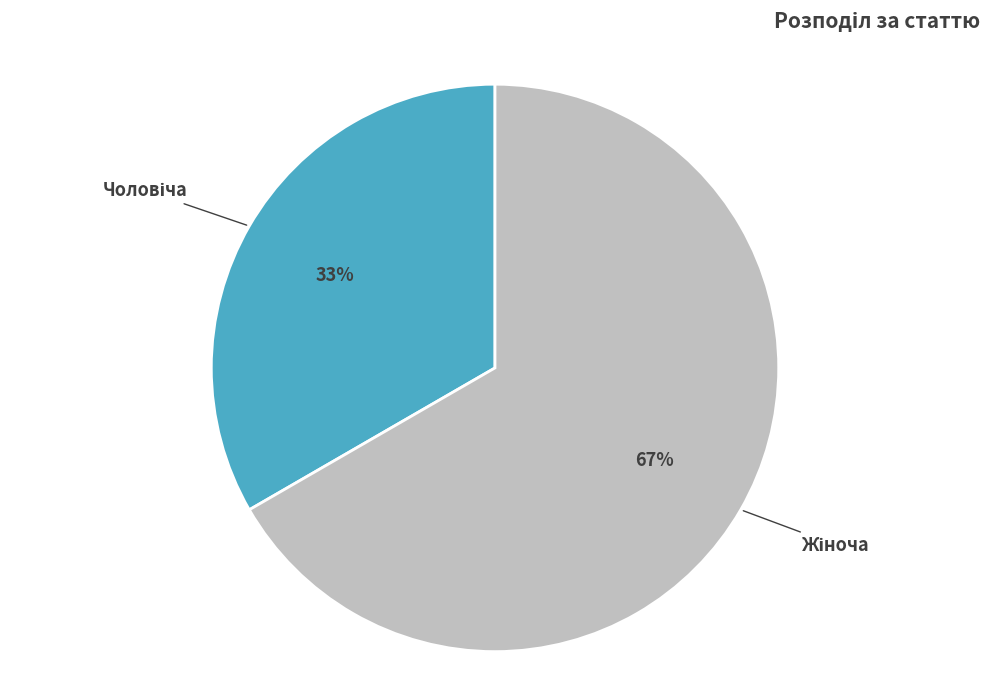

Which slice is the smallest?

Чоловіча